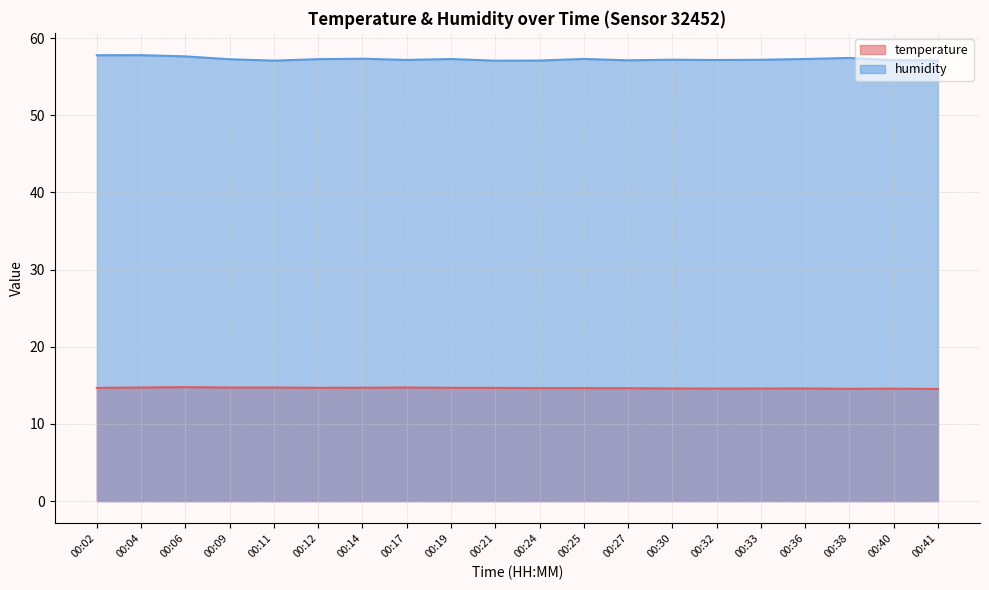

How many lines are shown in the chart?

2